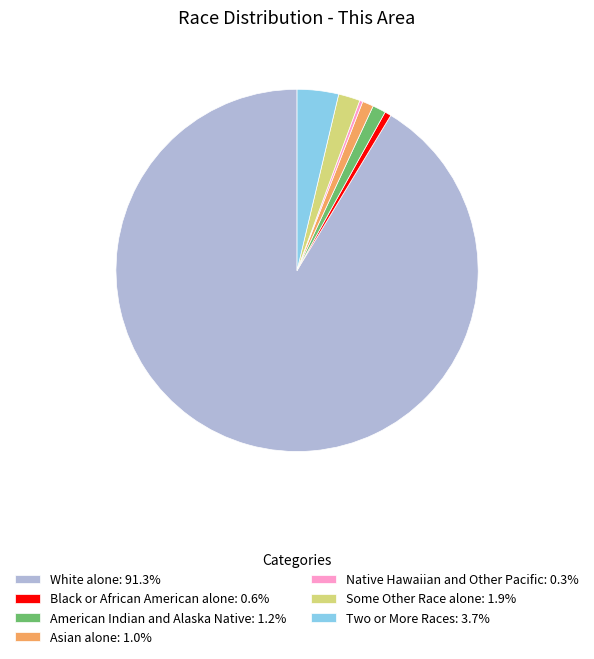

What is the ratio of the value at Two or More Races: 3.7% to the value at American Indian and Alaska Native: 1.2%?

3.1